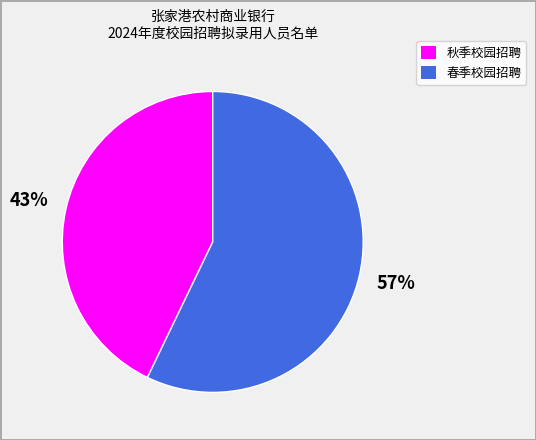

Do 秋季校园招聘 and 春季校园招聘 together represent more than half of the pie?

Yes